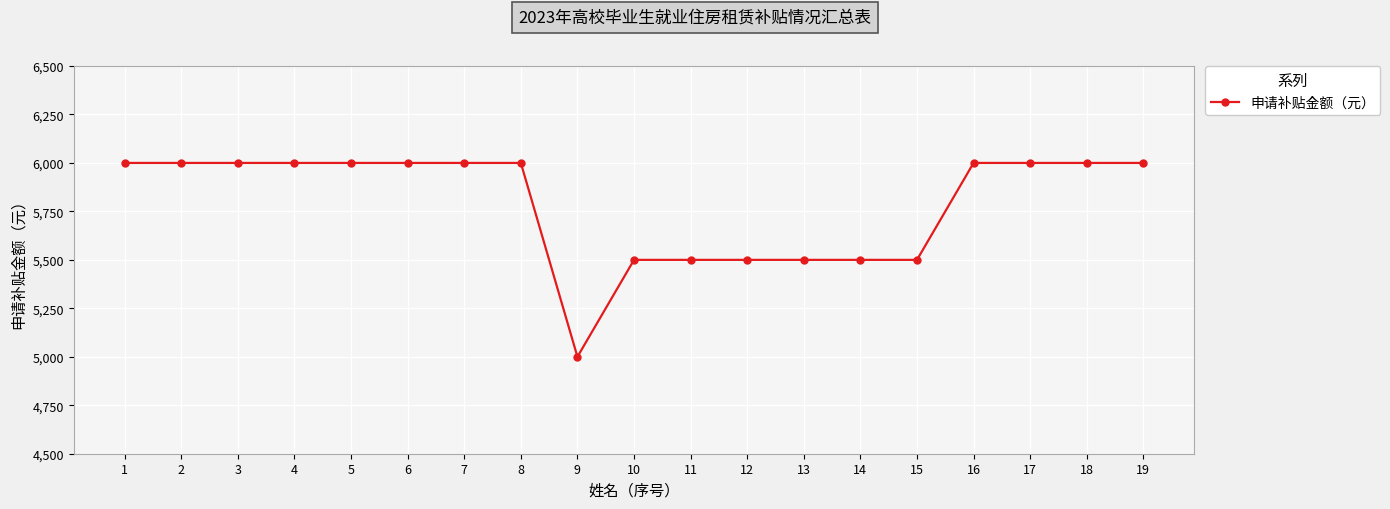

Between 11 and 9, which is larger?

11